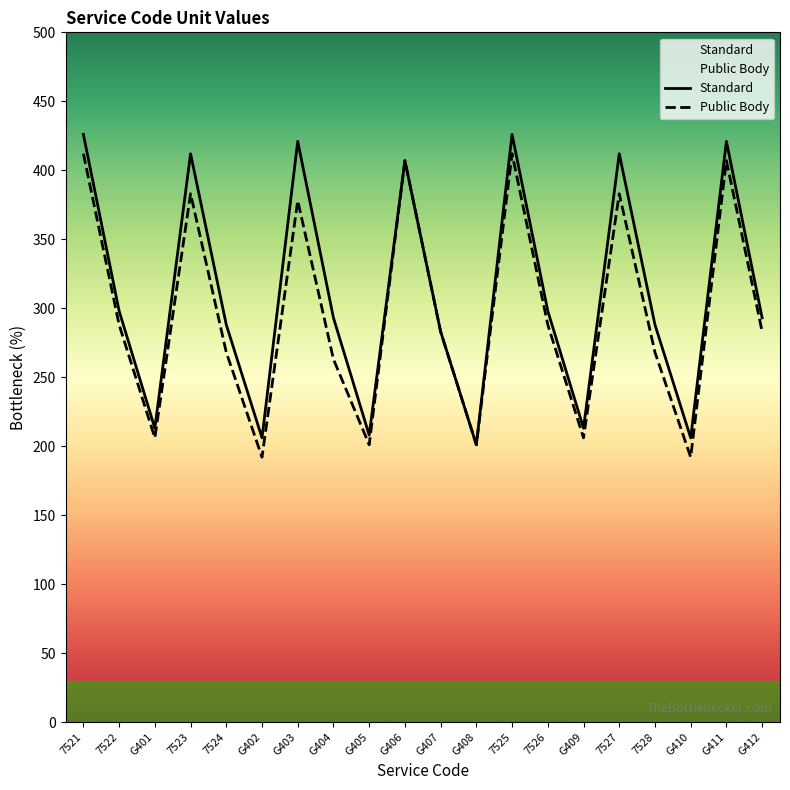

What is the average value of the Standard series?

311